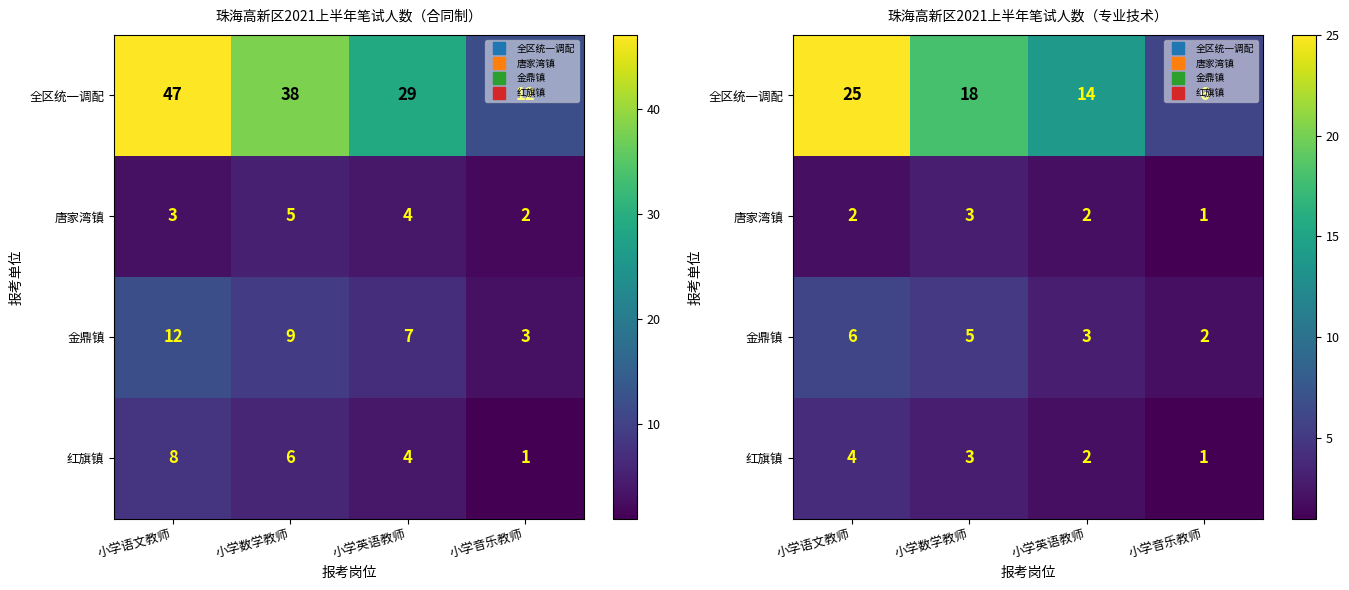

Rank the categories by 唐家湾镇 value from lowest to highest.

小学音乐教师, 小学语文教师, 小学英语教师, 小学数学教师